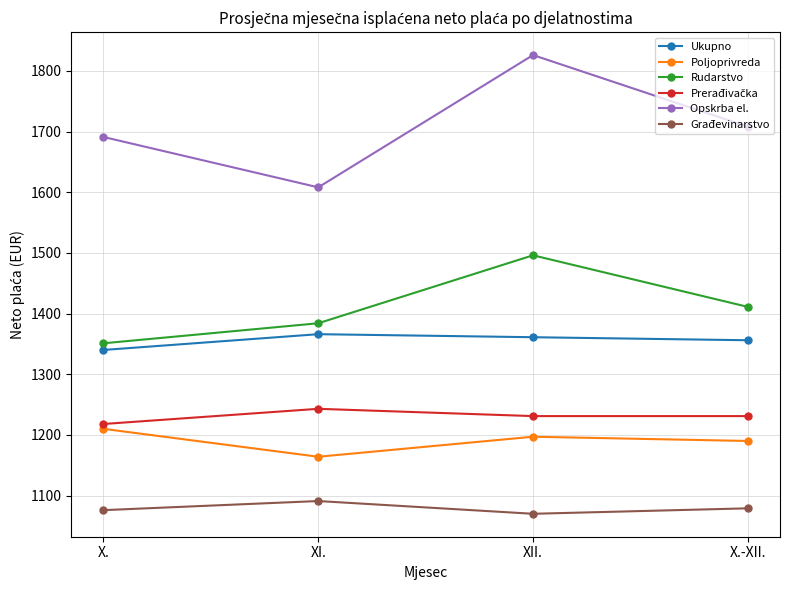

What is the sum of the Opskrba el. values at X. and X.-XII.?

3399